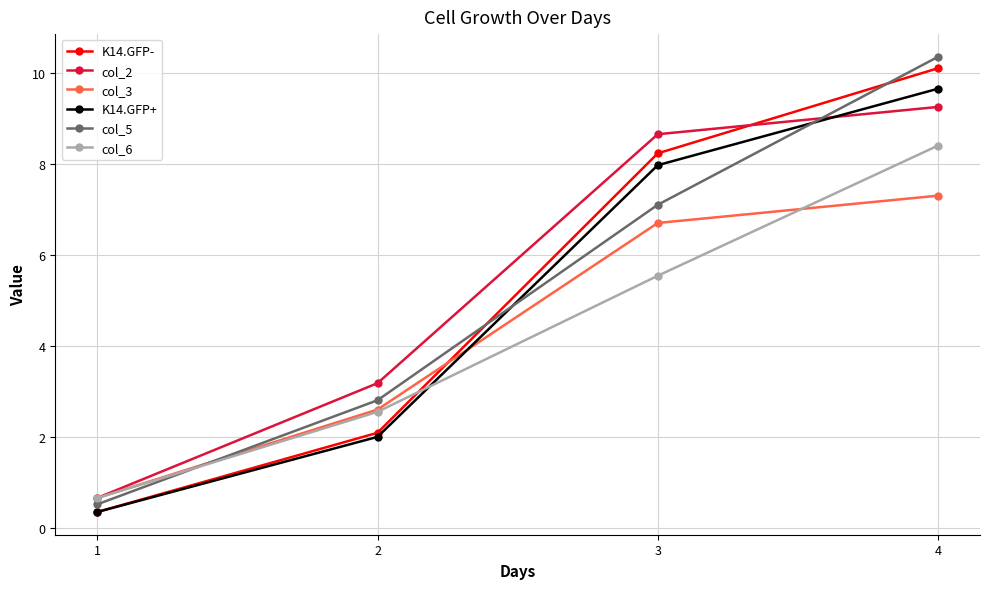

Is it true that K14.GFP+ equals 12.6 at 3?

False